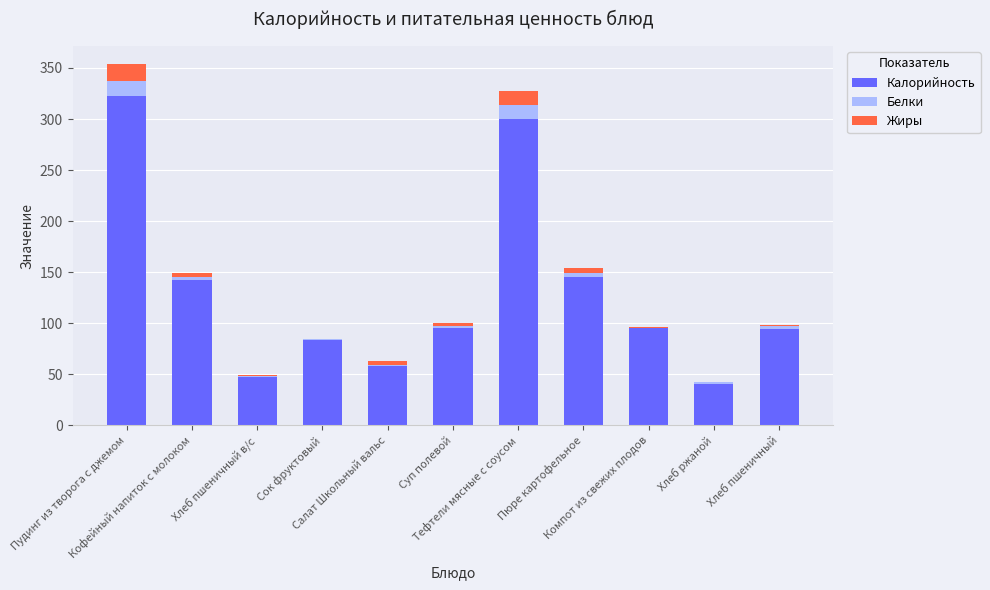

What is the maximum value for Калорийность?

322.2